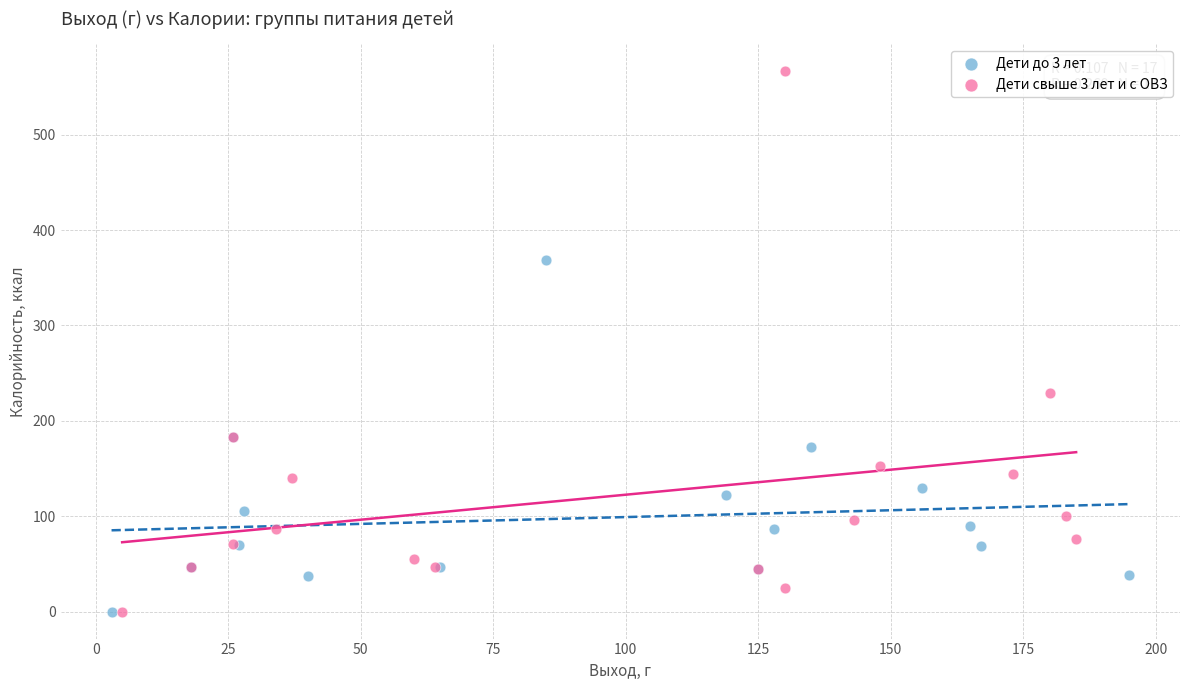

Which series contains the highest Y value?

Дети свыше 3 лет и с ОВЗ